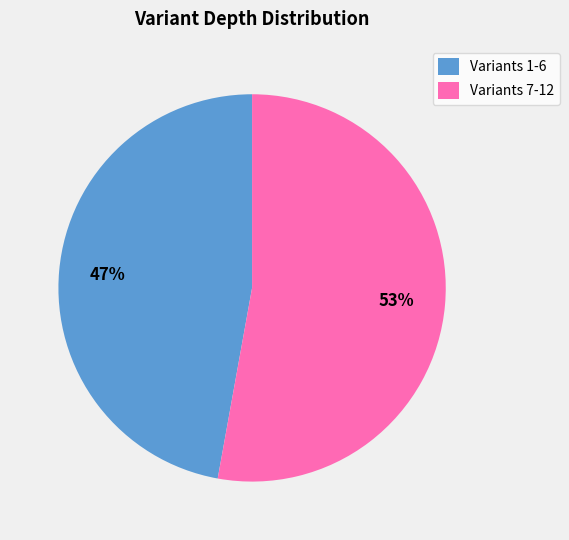

Which slice is the largest?

Variants 7-12